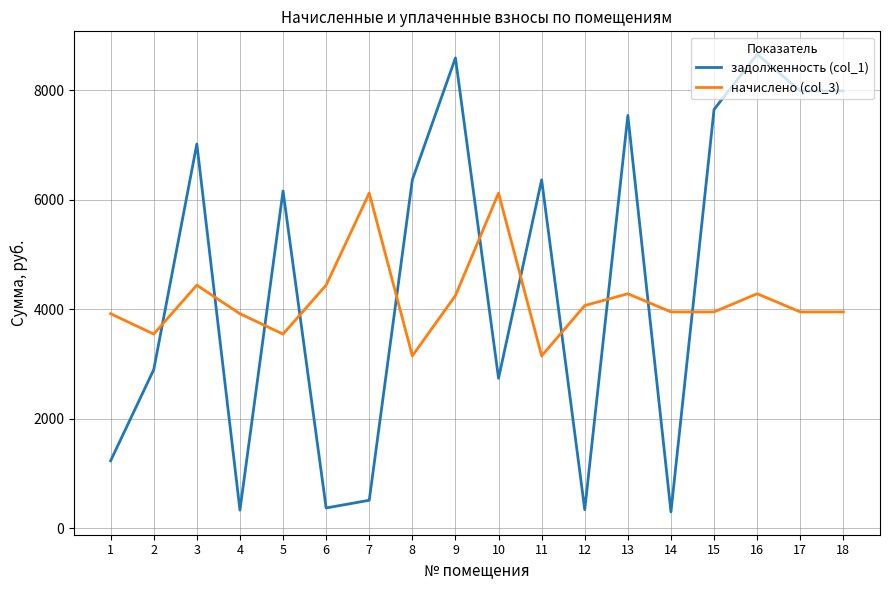

What is the sum of all задолженность (col_1) values?

83000.3